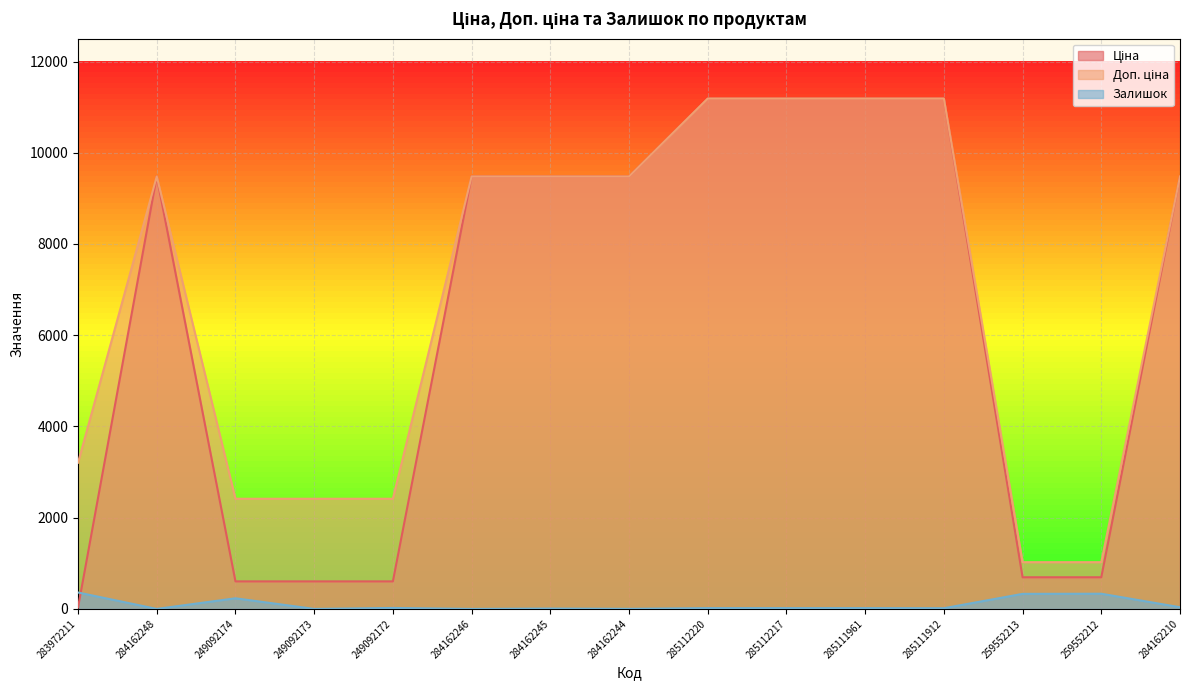

How many lines are shown in the chart?

3